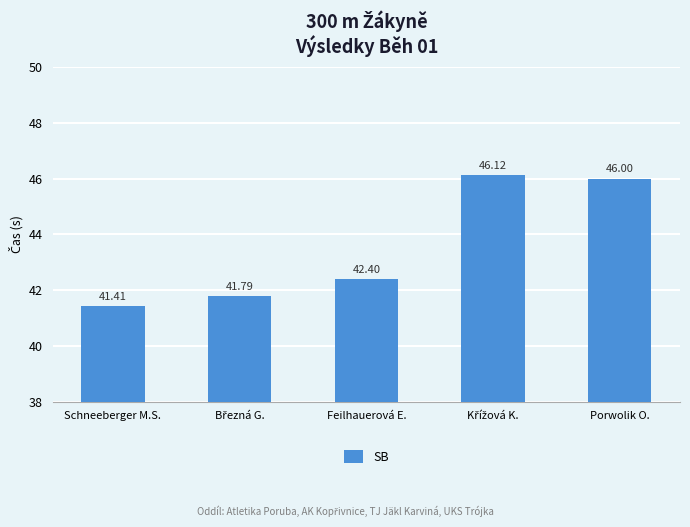

How many bars are there in total?

5